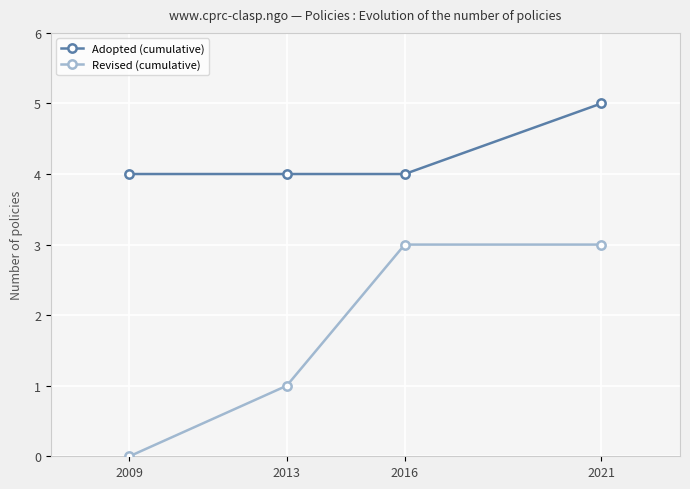

What are all the series names shown in the legend?

Adopted (cumulative), Revised (cumulative)